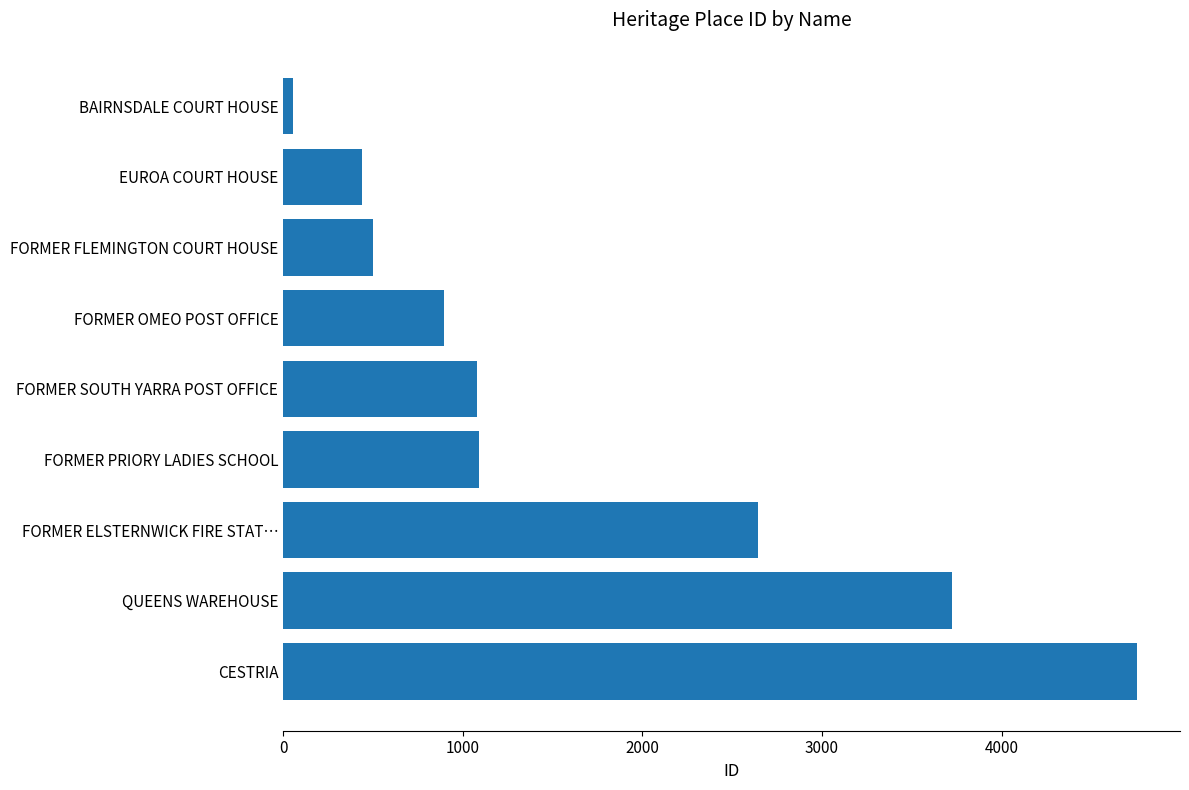

What is the average value?

1687